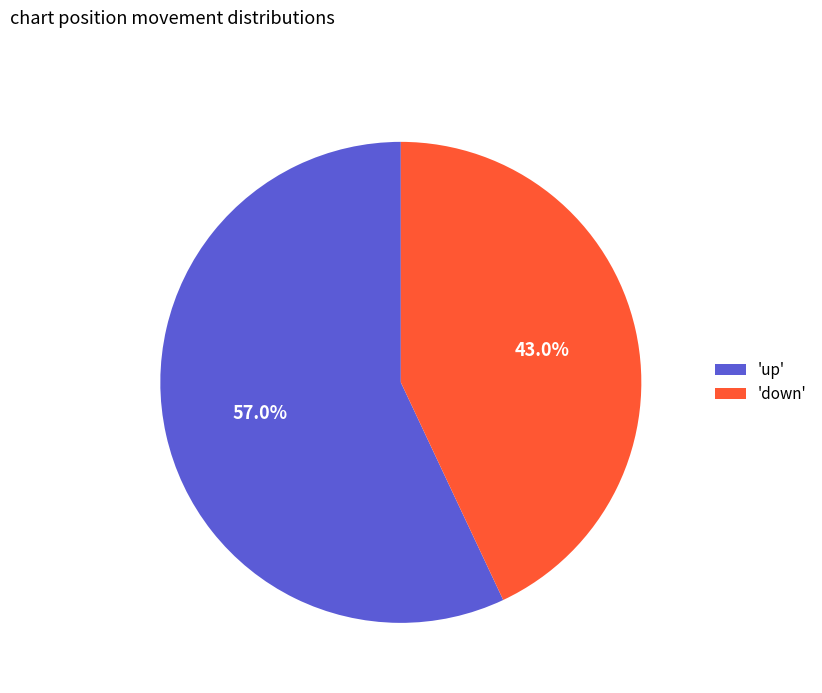

How many segments does this pie chart have?

2